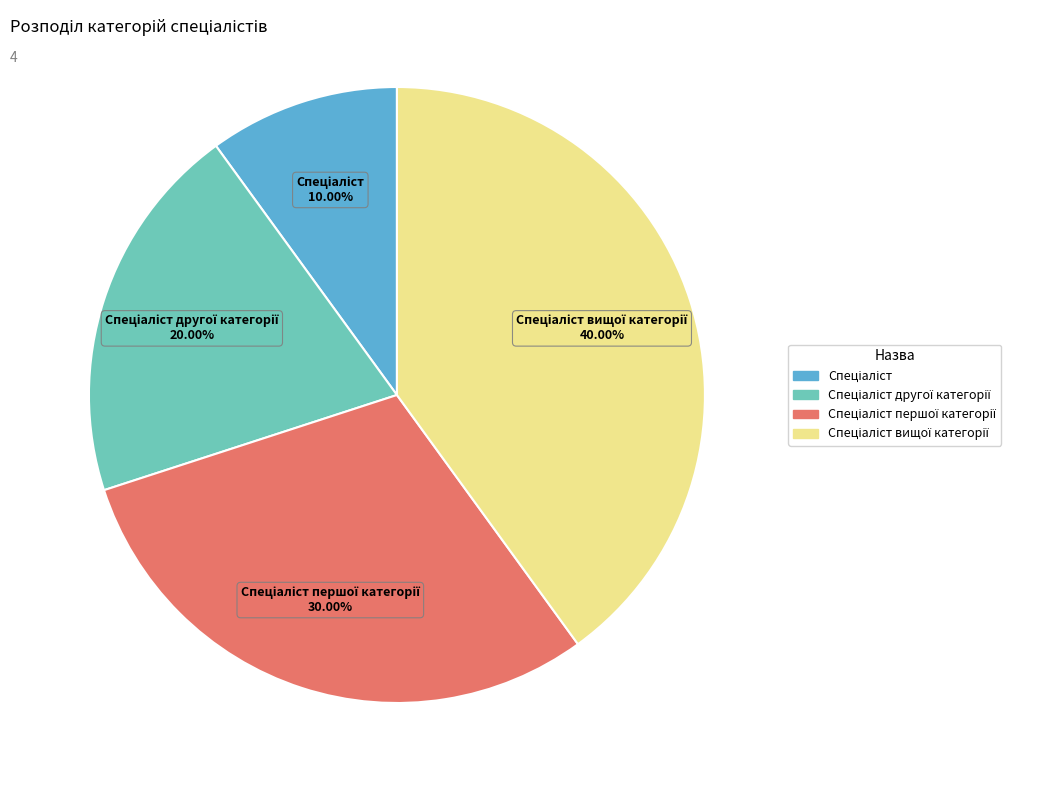

Does any single category account for the majority?

No